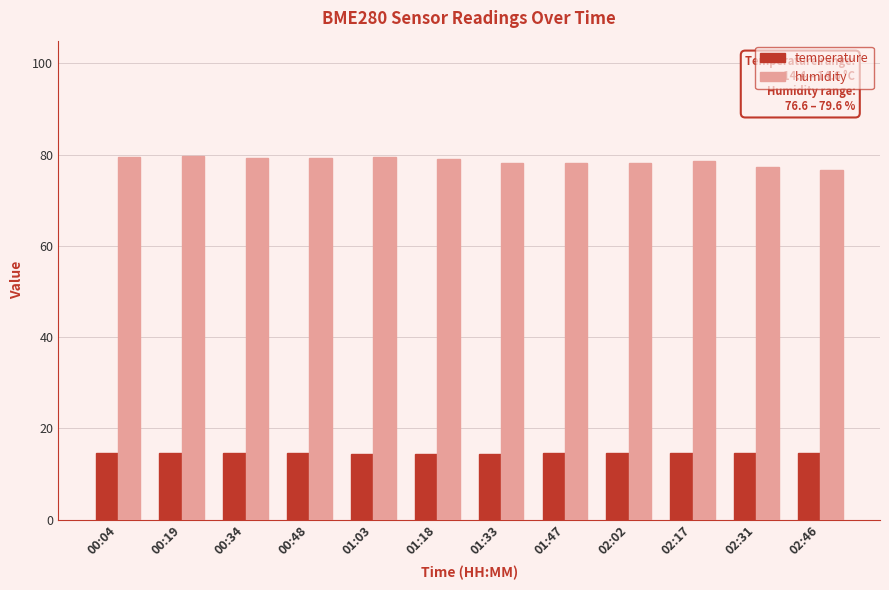

How many bars are there in total?

24